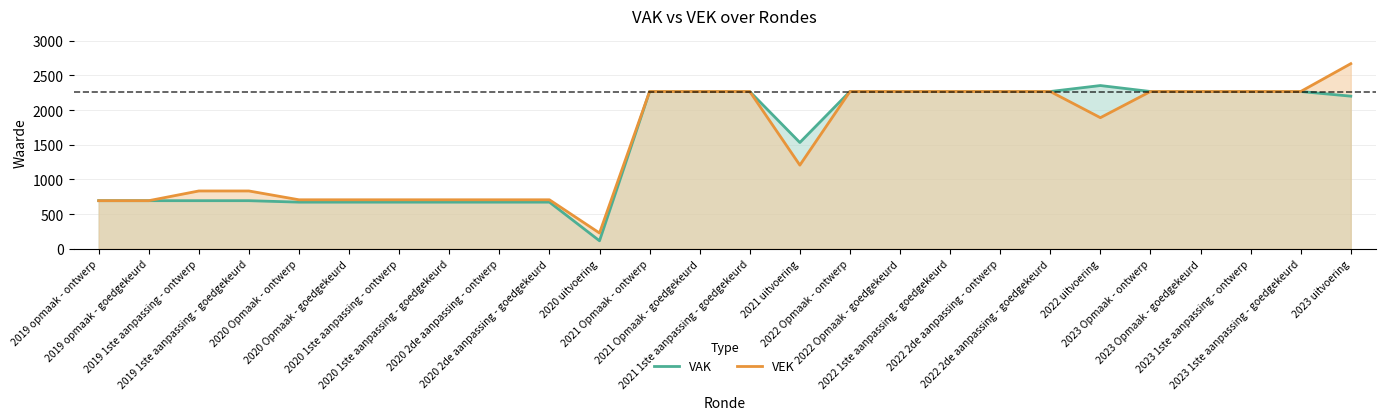

At how many categories does at least one series exceed 2615?

1